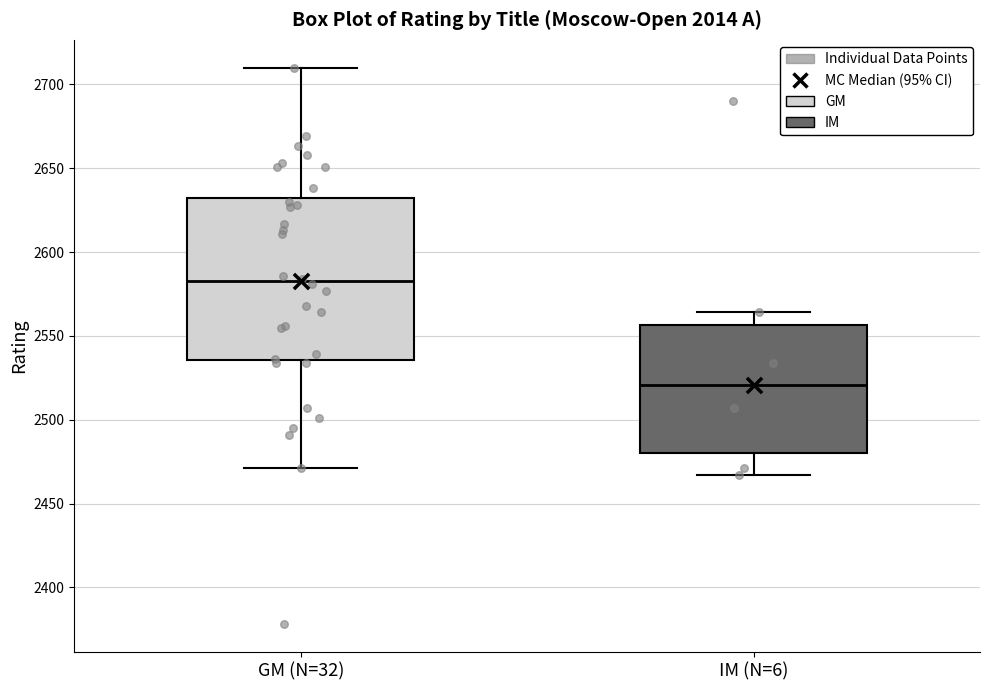

Reading left to right, transcribe this box plot: for each box, give where its median line is, the range the box spans, and where its two whiskers end, as read against the y-axis. The values are not printed on the chart, so give them approximately, as read against the axis.

GM (N=32): median 2585, box 2535 to 2630, whiskers 2470 to 2710
IM (N=6): median 2520, box 2480 to 2555, whiskers 2465 to 2565